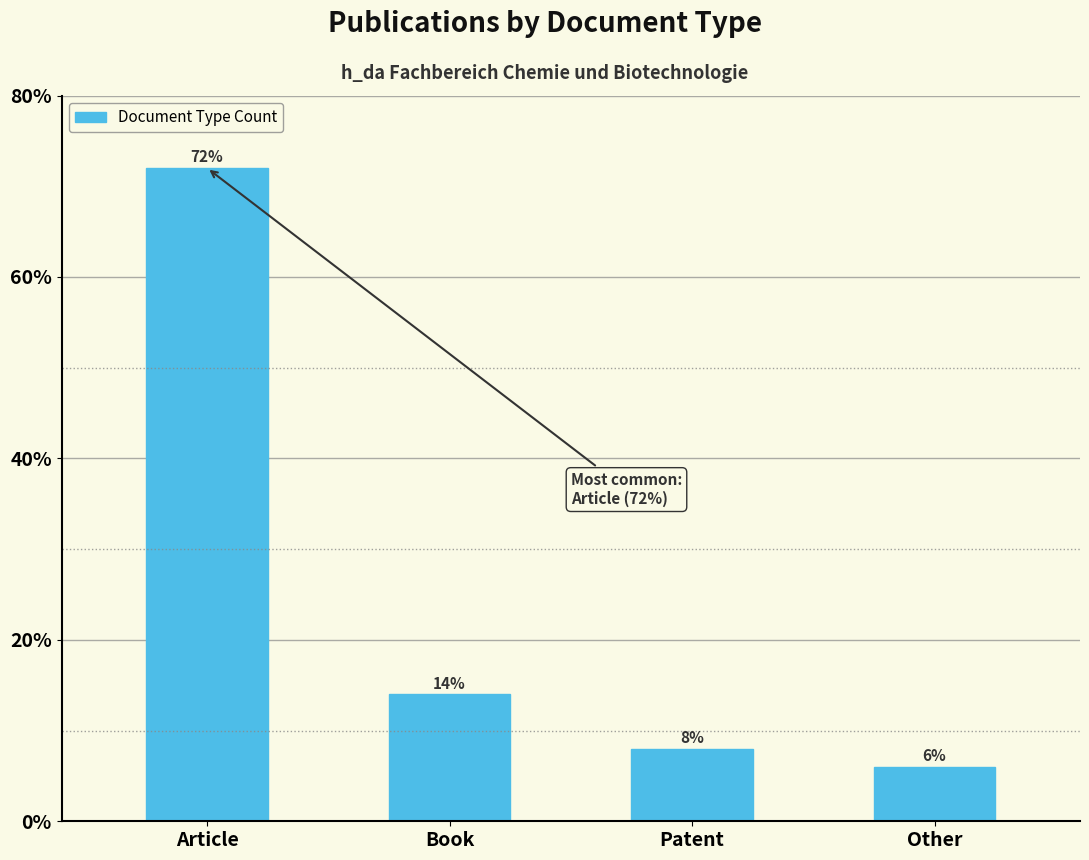

At which category does the chart reach its minimum across all series?

Other